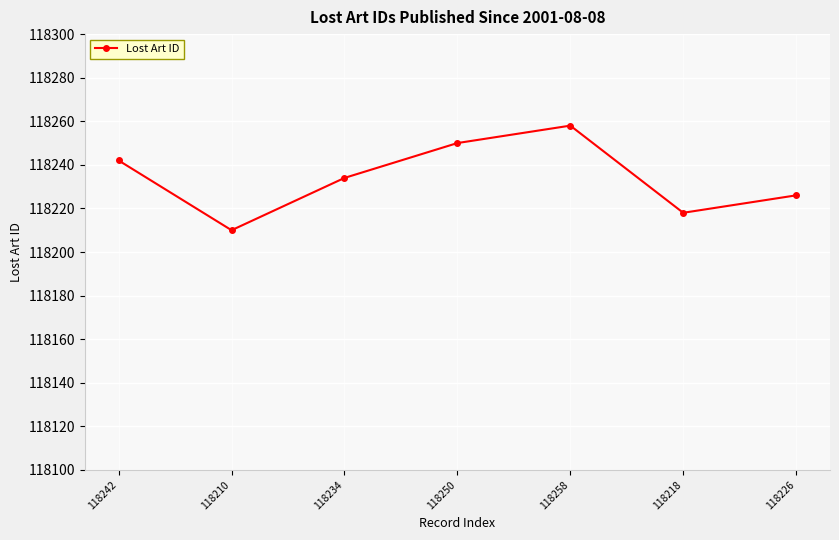

The chart shows a value of 184164 at 118234. True or false?

False